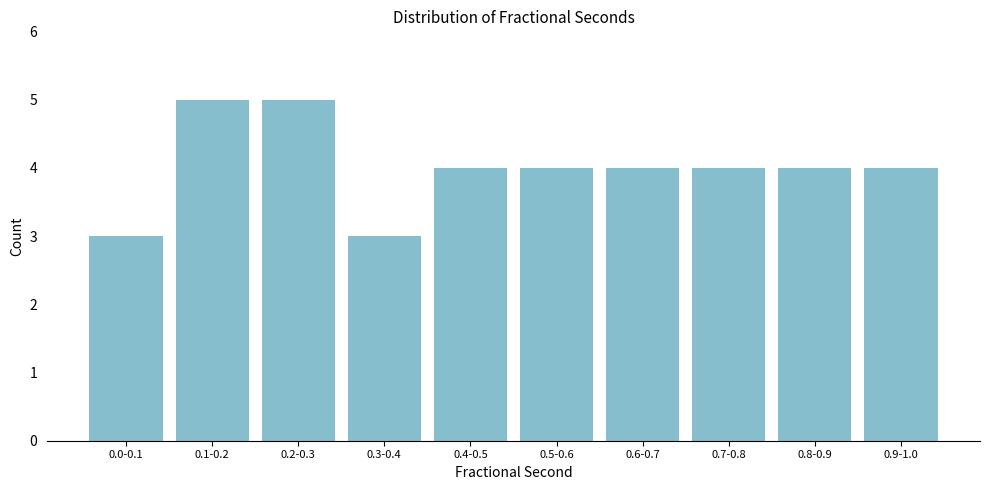

Reading left to right, extract all data points from this chart.

0.0-0.1=3	0.1-0.2=5	0.2-0.3=5	0.3-0.4=3	0.4-0.5=4	0.5-0.6=4	0.6-0.7=4	0.7-0.8=4	0.8-0.9=4	0.9-1.0=4